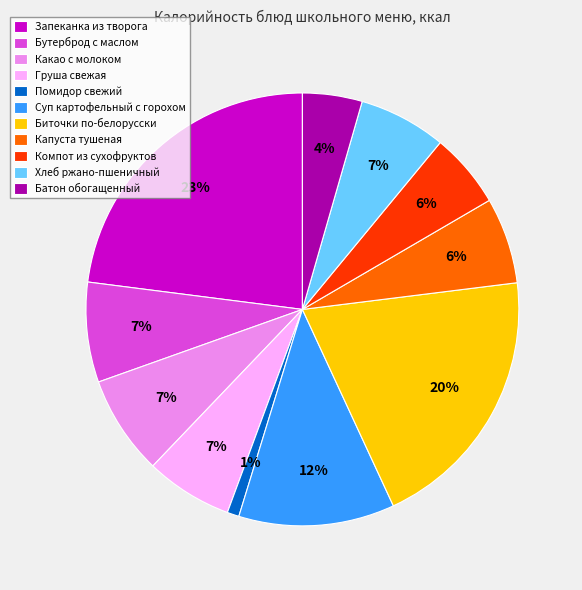

Is Компот из сухофруктов the majority of the pie?

No